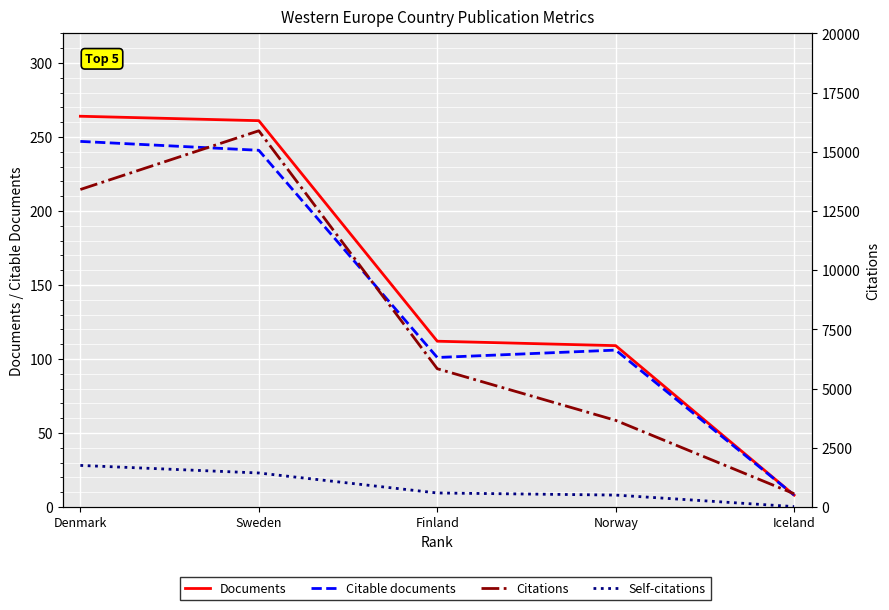

Is it true that Citations equals 22199 at Denmark?

False